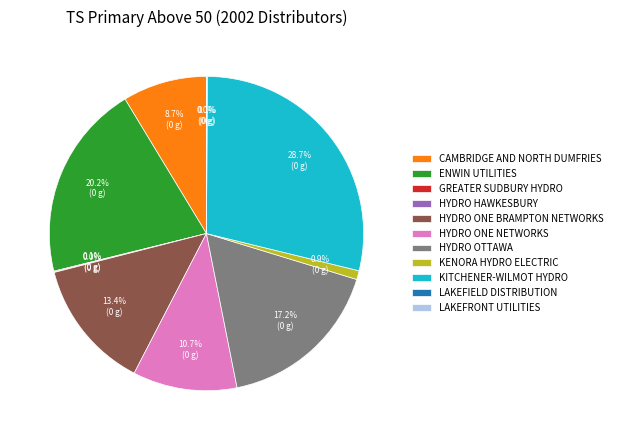

Combined, what portion of the pie is HYDRO ONE NETWORKS and HYDRO ONE BRAMPTON NETWORKS?

24.1%